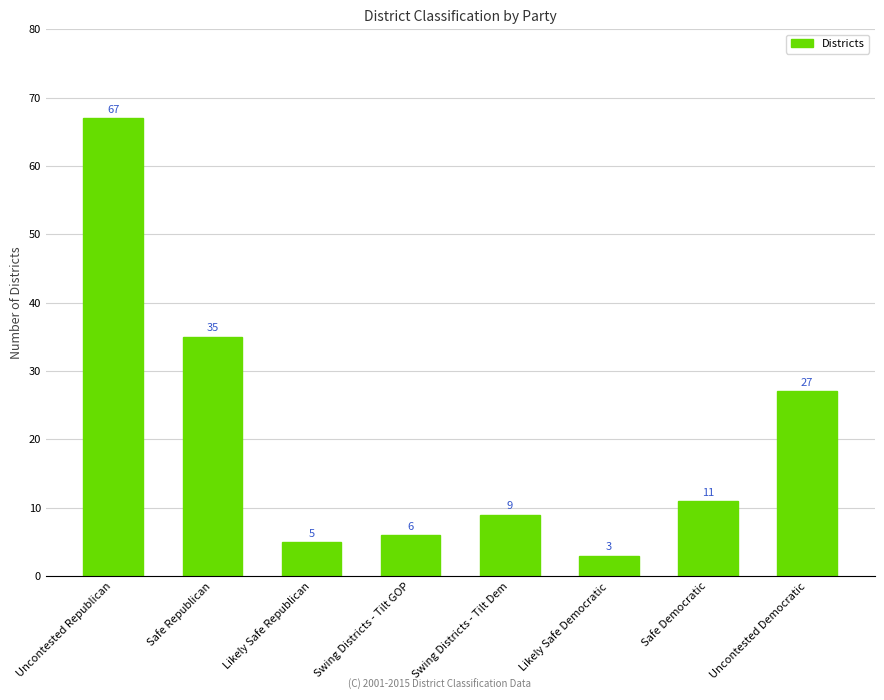

What is the difference between the maximum and minimum values?

64